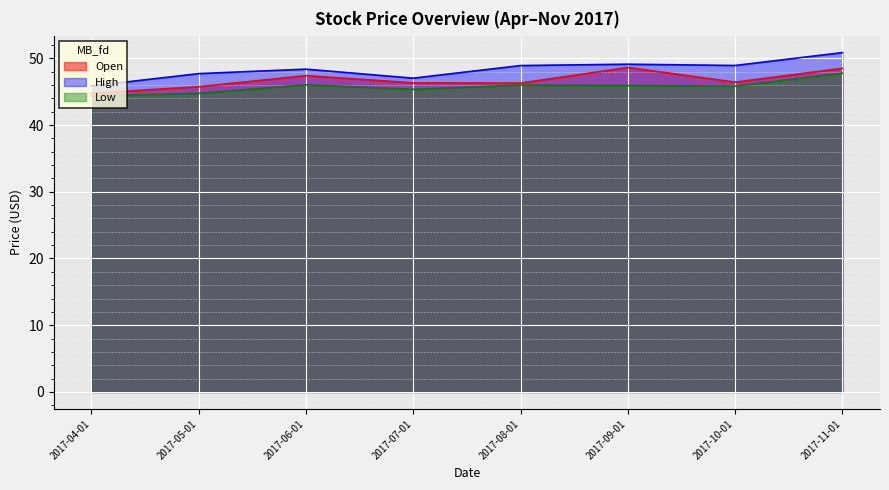

What is the sum of the High values at 2017-10-01 and 2017-08-01?

97.8